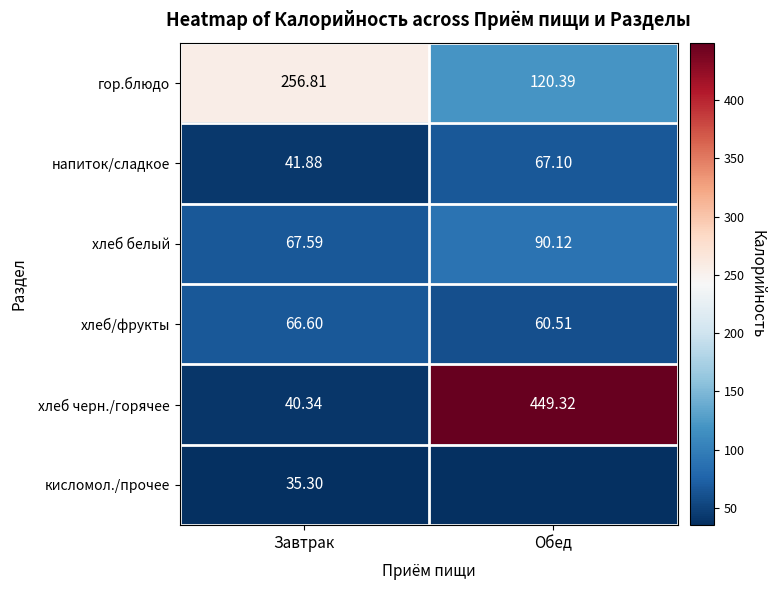

At how many categories does at least one series exceed 390?

1